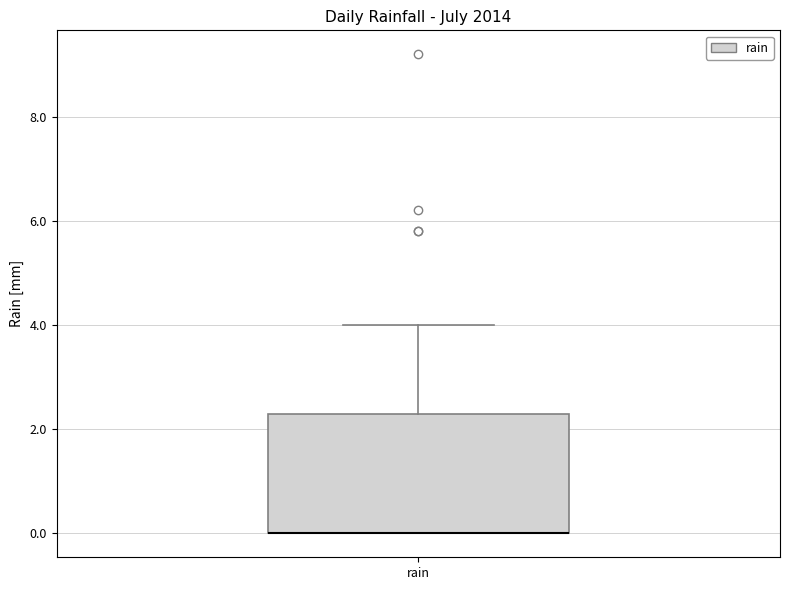

Where does the upper whisker of the box for rain end on the y-axis? The values are not printed on the chart, so give them approximately, as read against the axis.

4.0